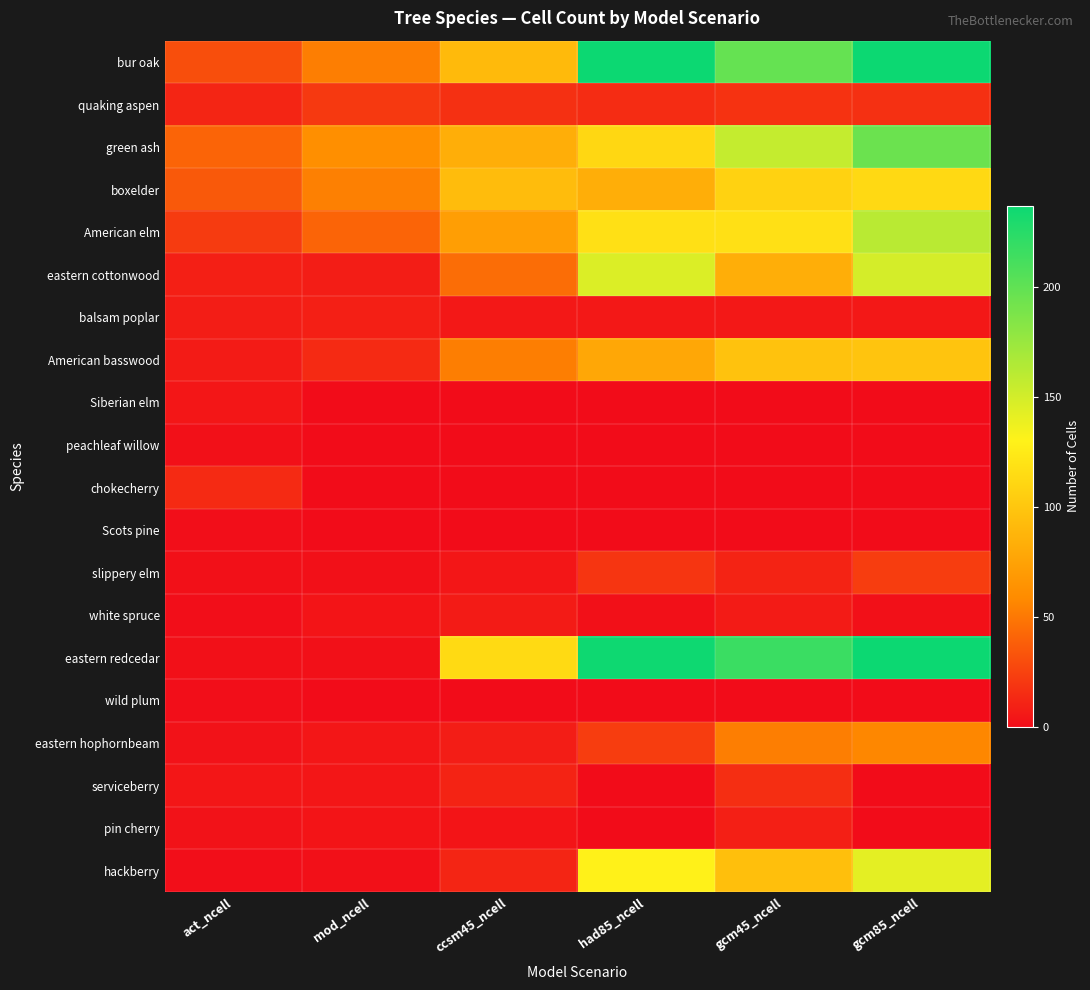

What is the total value across all series at gcm85_ncell?

1438